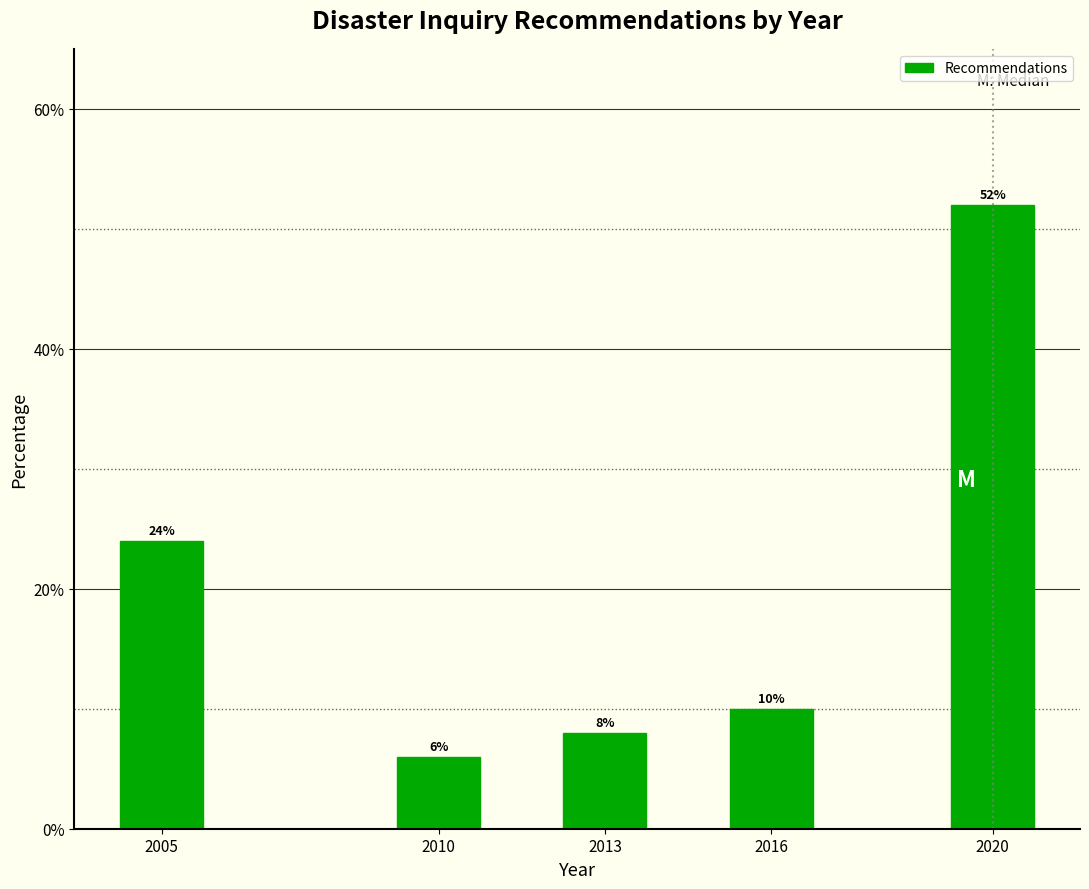

Reading left to right, transcribe all the data shown in this chart.

24	6	8	10	52